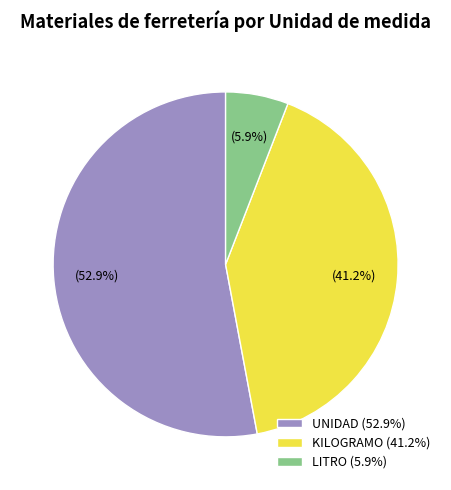

Which category has the smallest portion of the pie?

LITRO